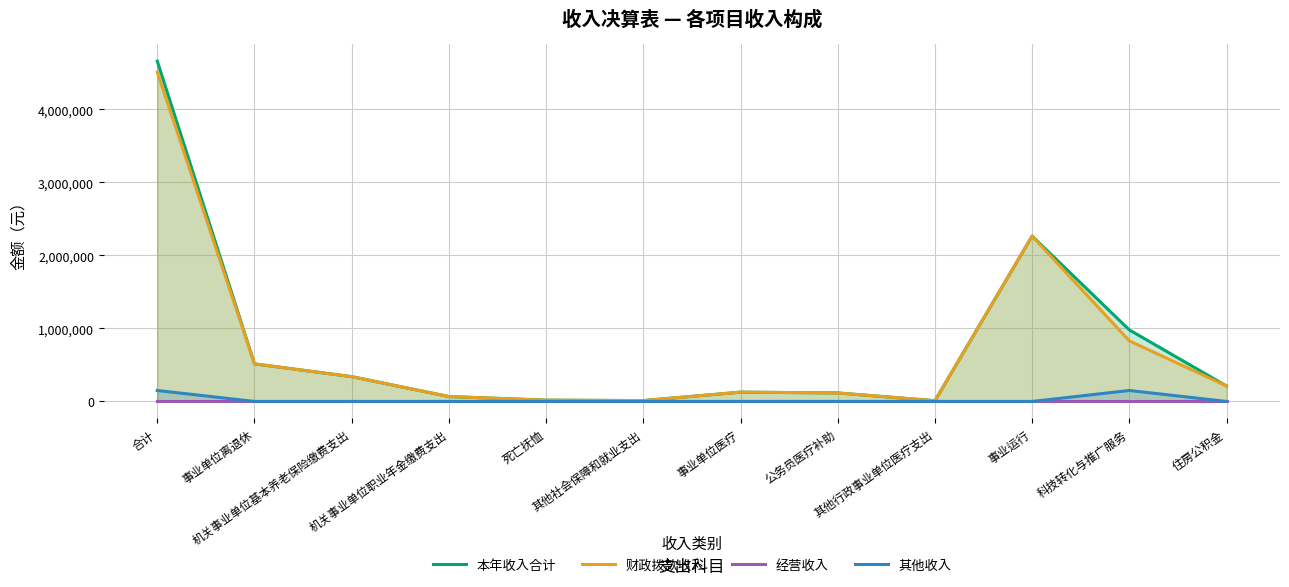

What are all the series names shown in the legend?

本年收入合计, 财政拨款收入, 经营收入, 其他收入